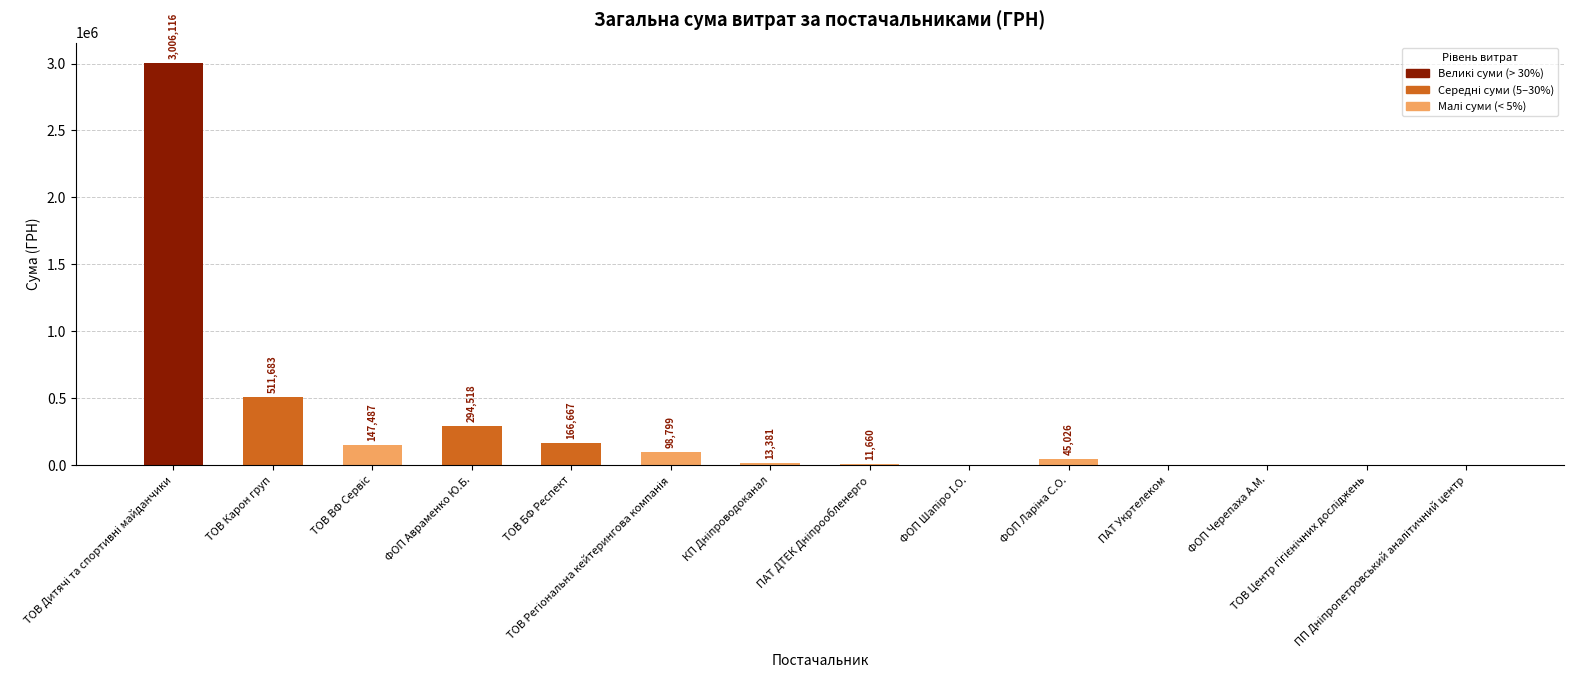

What is the maximum value shown in the chart?

3006115.5